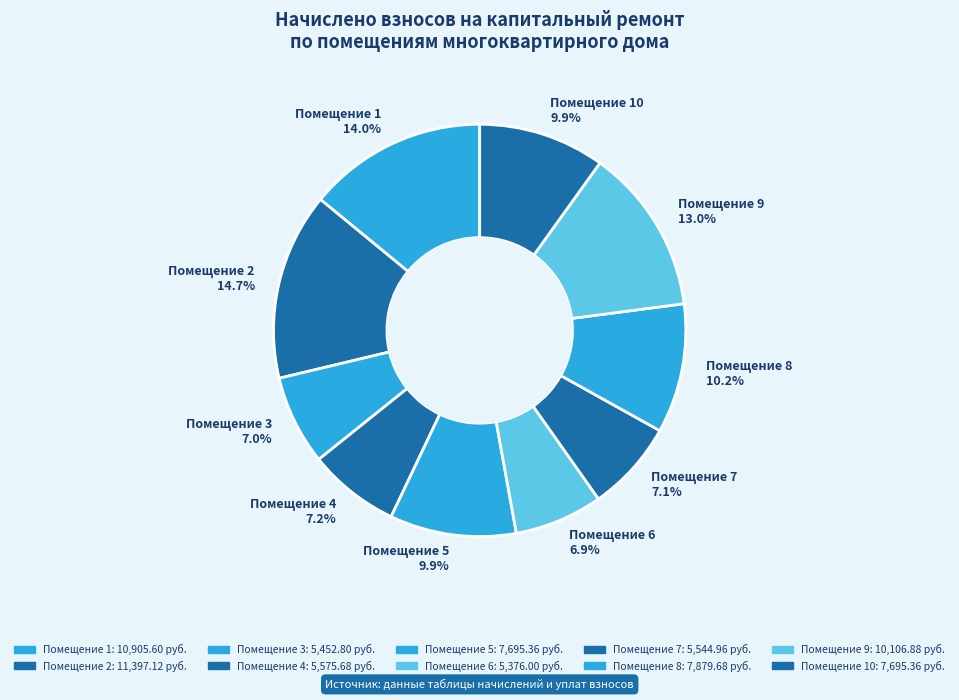

Count the number of slices in the pie.

10